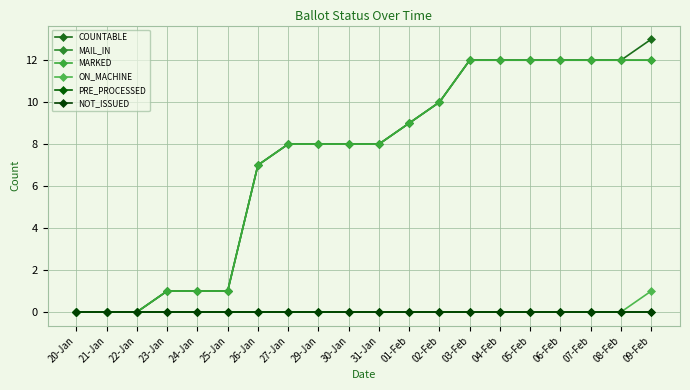

True or false: MAIL_IN and MARKED cross at least once.

False